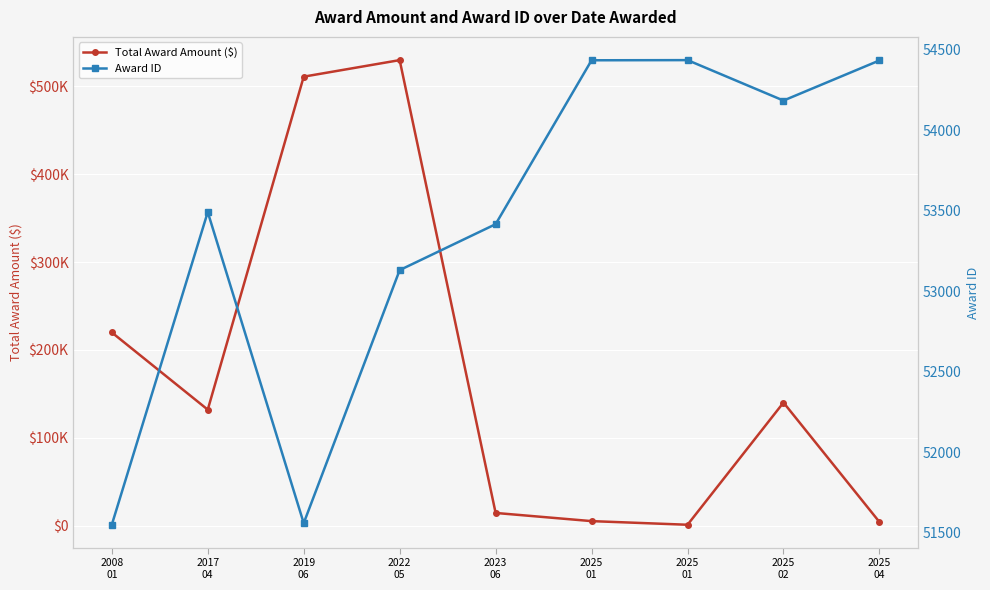

How many values in the Total Award Amount ($) series are below 131921?

4